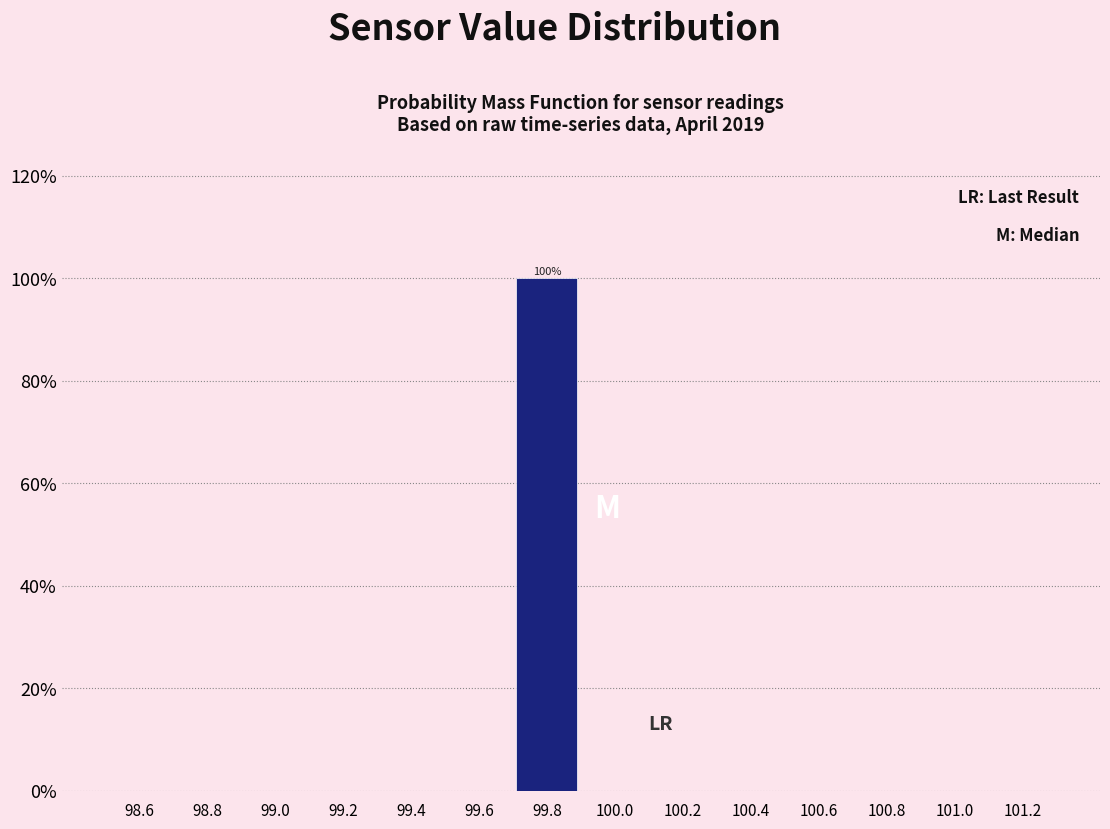

Which range on the x-axis has the tallest bar?

99.7 to 99.9